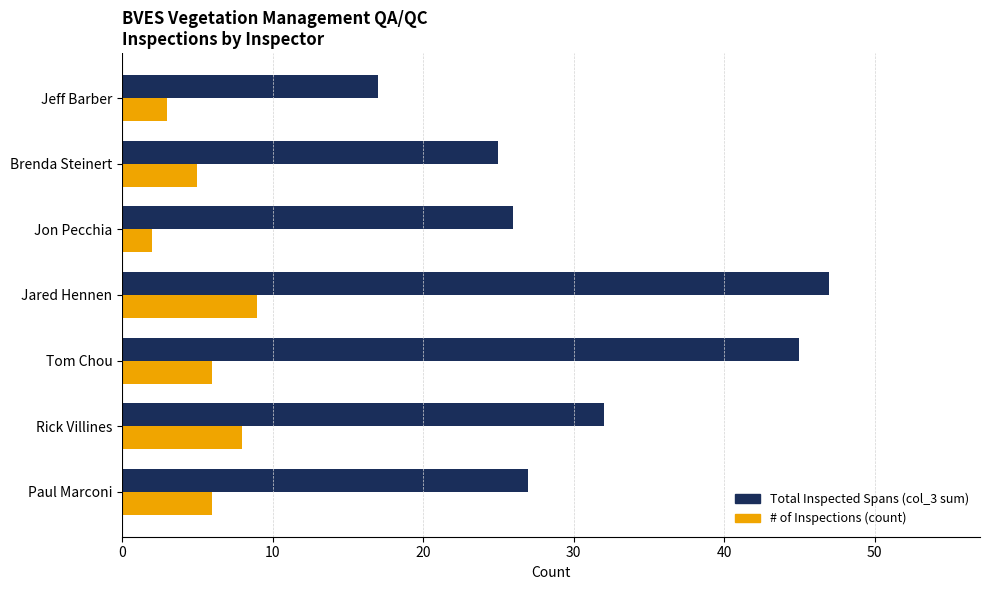

What is the total value across all series at Jared Hennen?

56